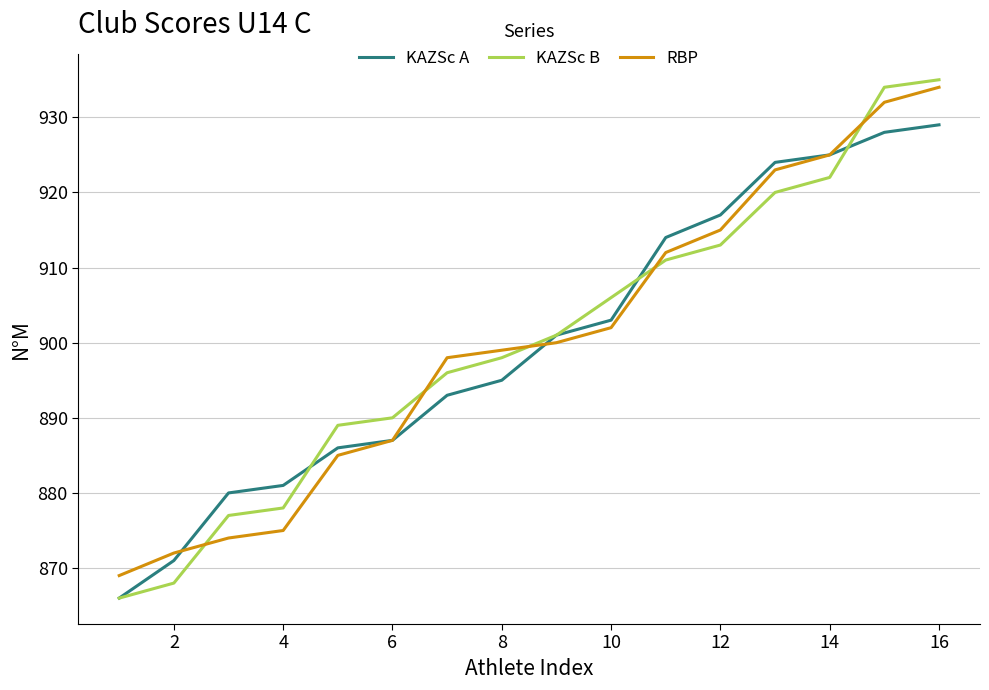

What is the difference between the maximum and minimum values in the KAZSc B series?

69